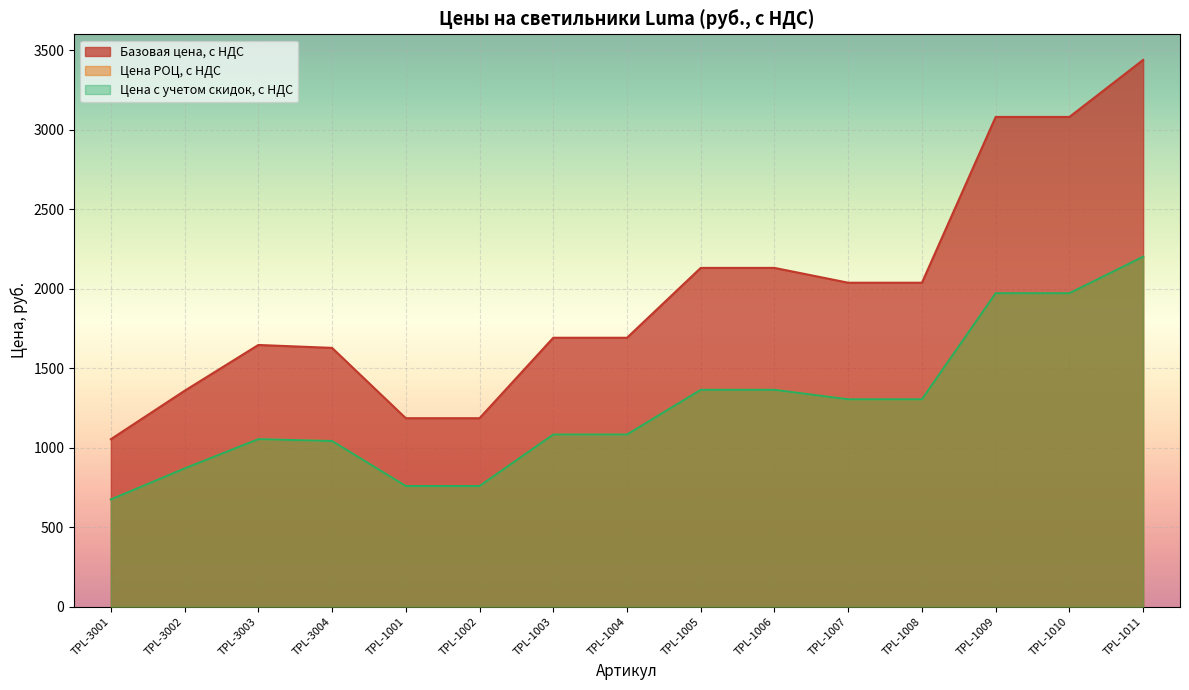

List the series in order of their peak value, highest first.

Базовая цена, с НДС, Цена РОЦ, с НДС, Цена с учетом скидок, с НДС